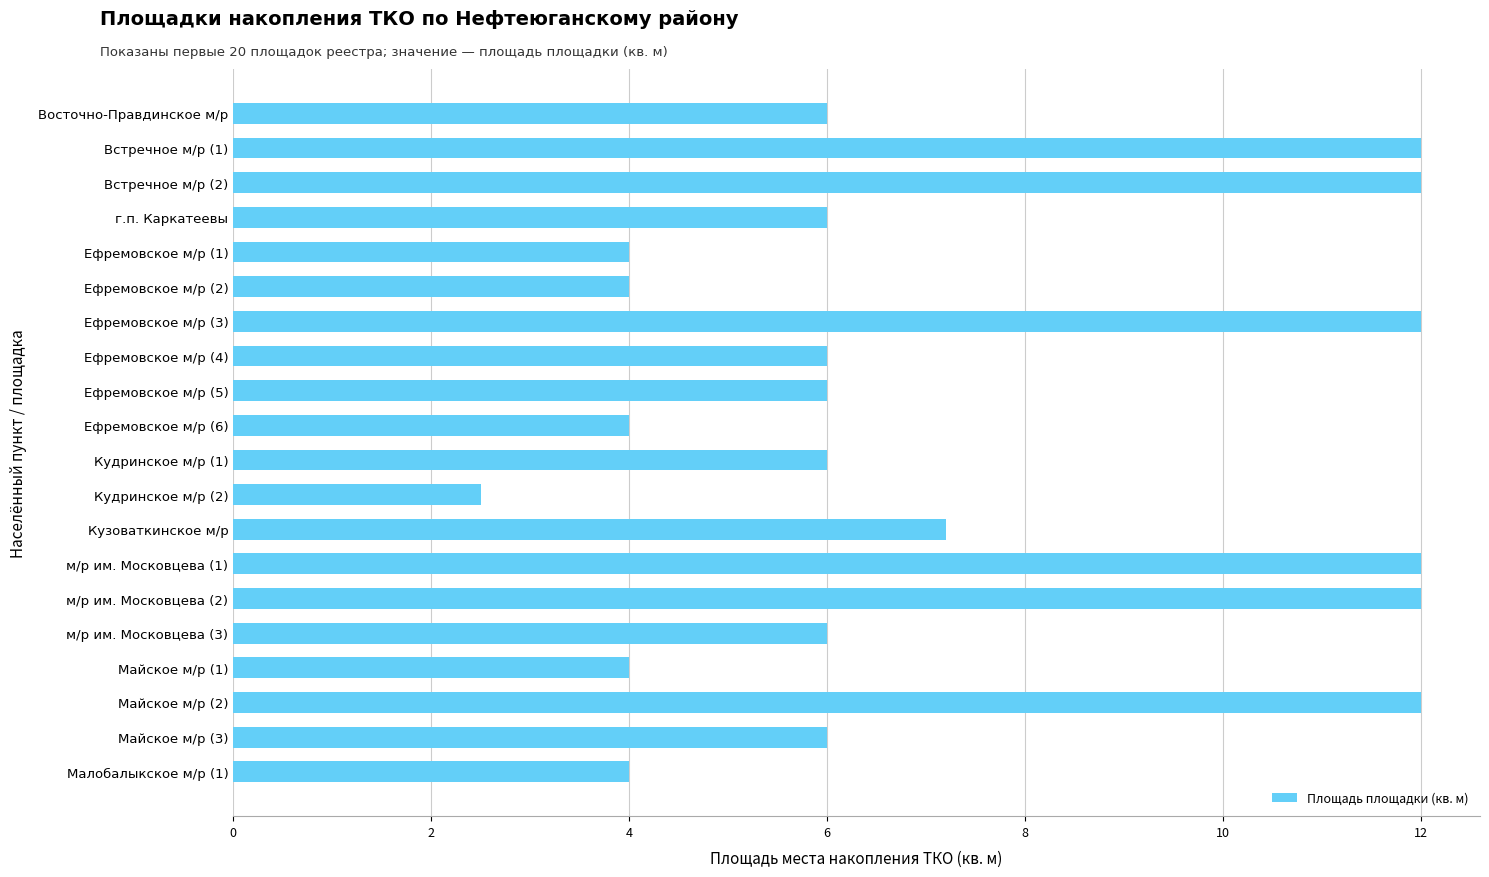

What is the smallest value displayed?

2.5